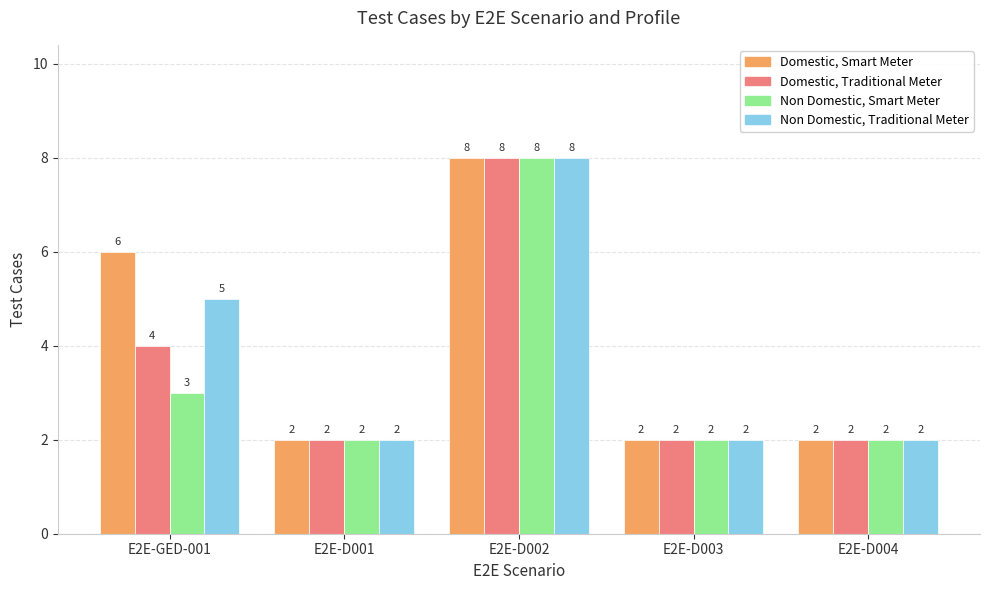

What is the total value across all series at E2E-GED-001?

18